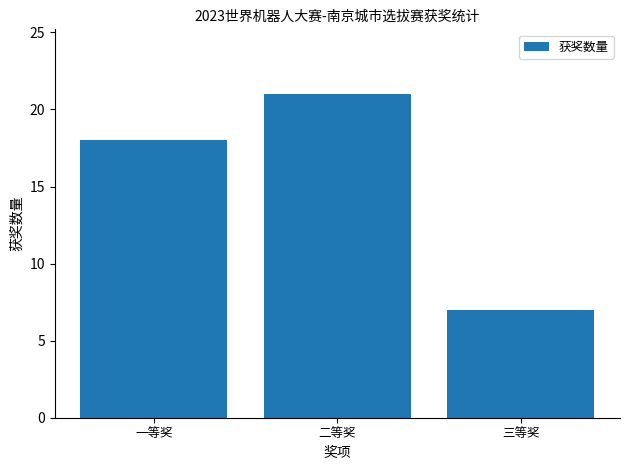

The value at 三等奖 is 7. True or false?

True